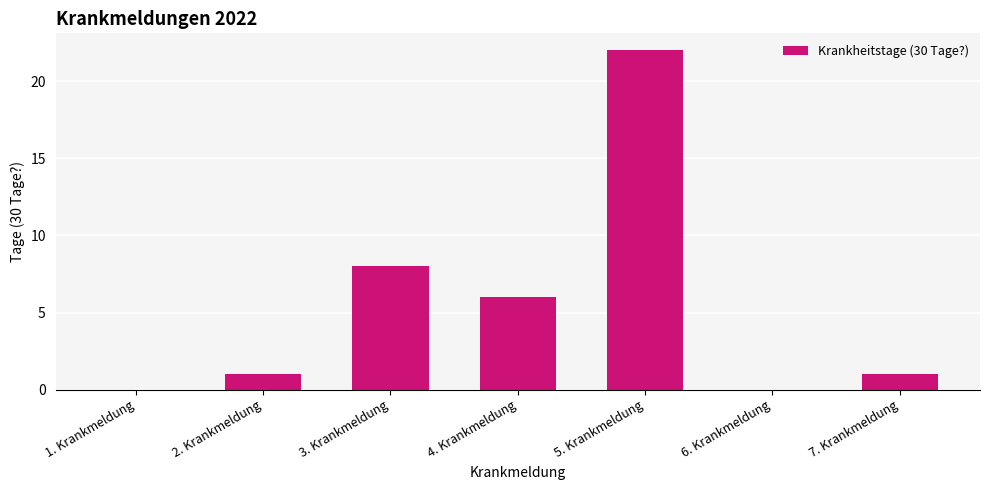

Which category has the highest value across all series?

5. Krankmeldung